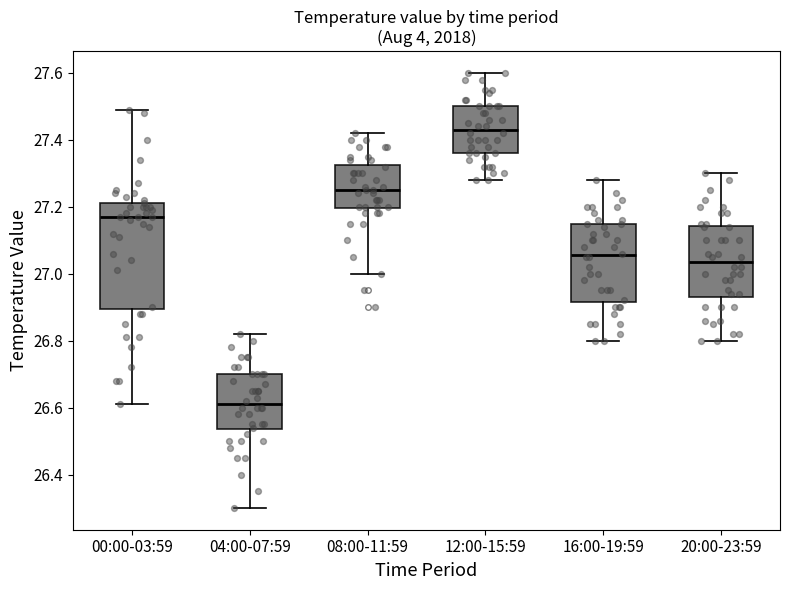

Comparing the boxes themselves (not the whiskers), which one is the tallest?

00:00-03:59